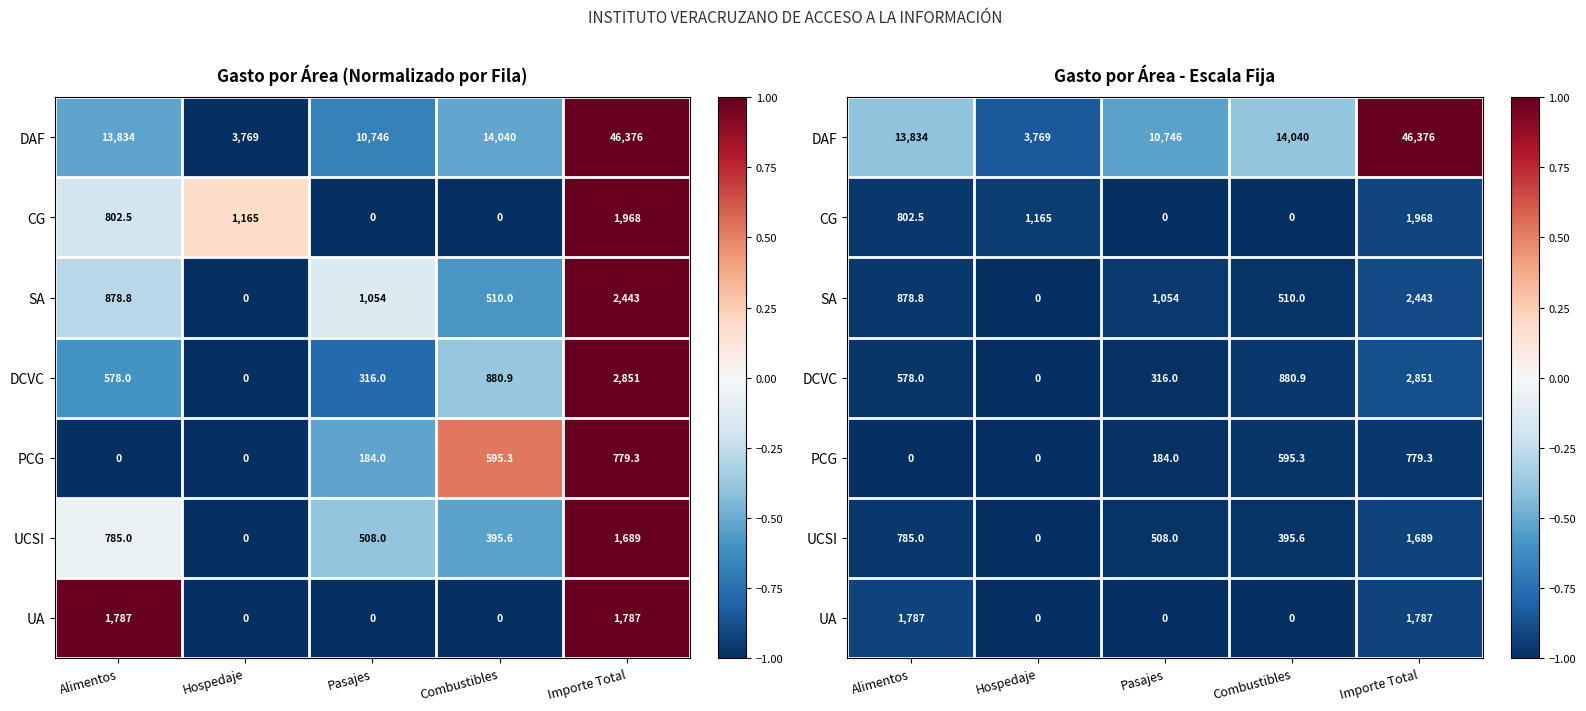

Which series has the largest total across all categories?

DAF